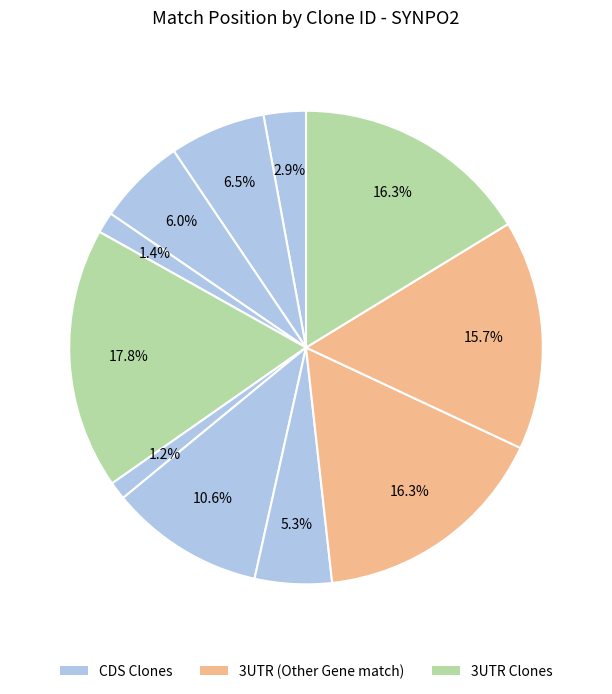

Count the number of slices in the pie.

11